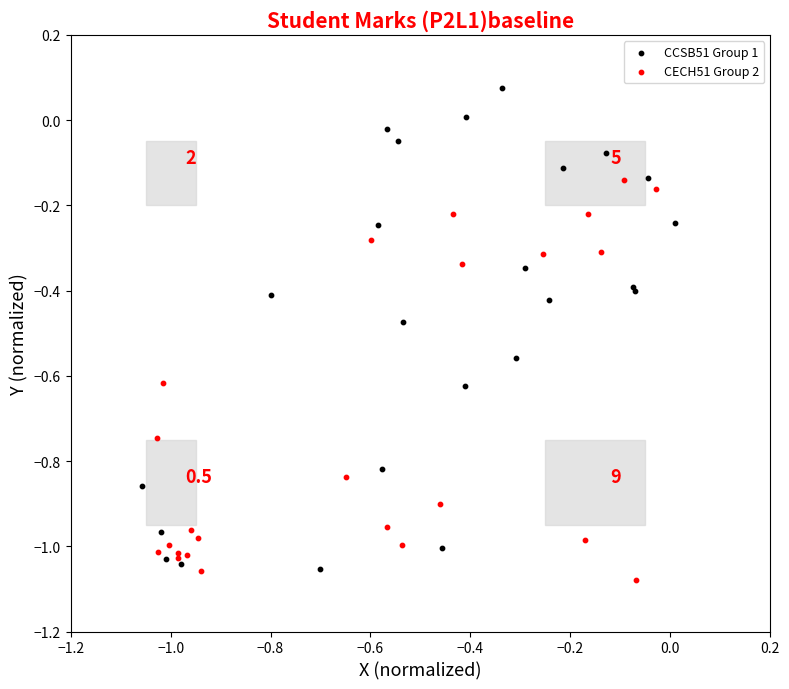

Which series has the widest spread of Y values?

CCSB51 Group 1